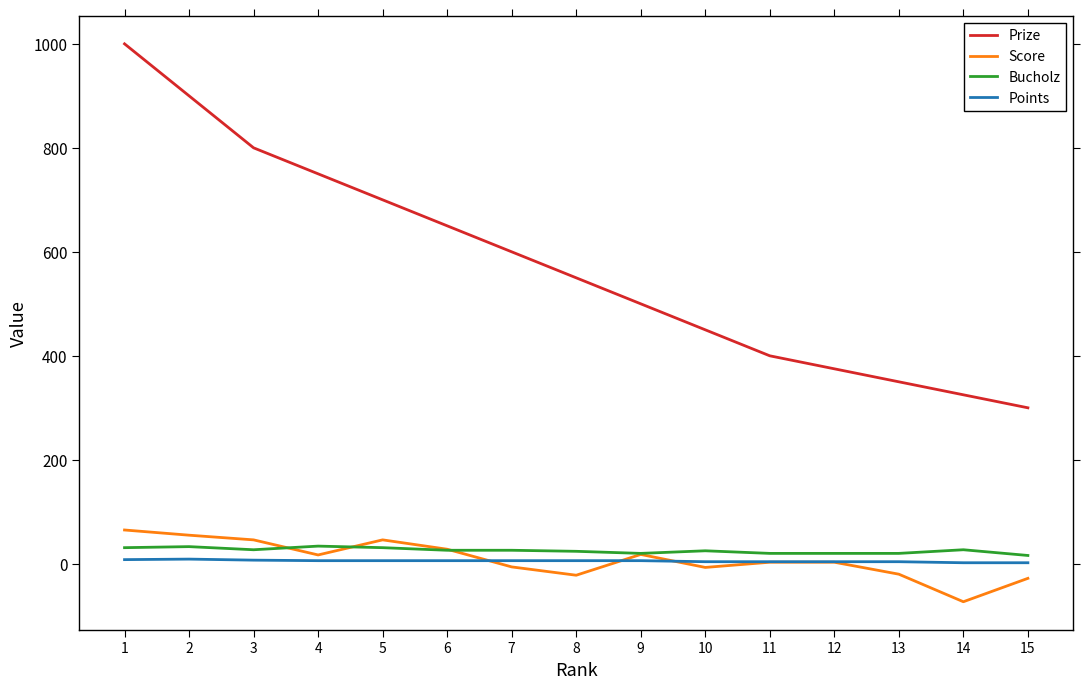

Which series has the largest range (max minus min)?

Prize